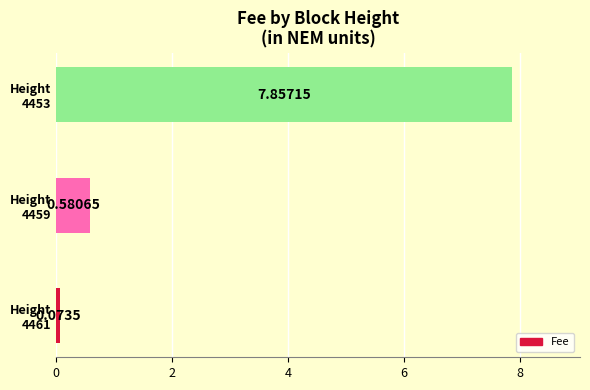

Which category has the highest value across all series?

Height
4453